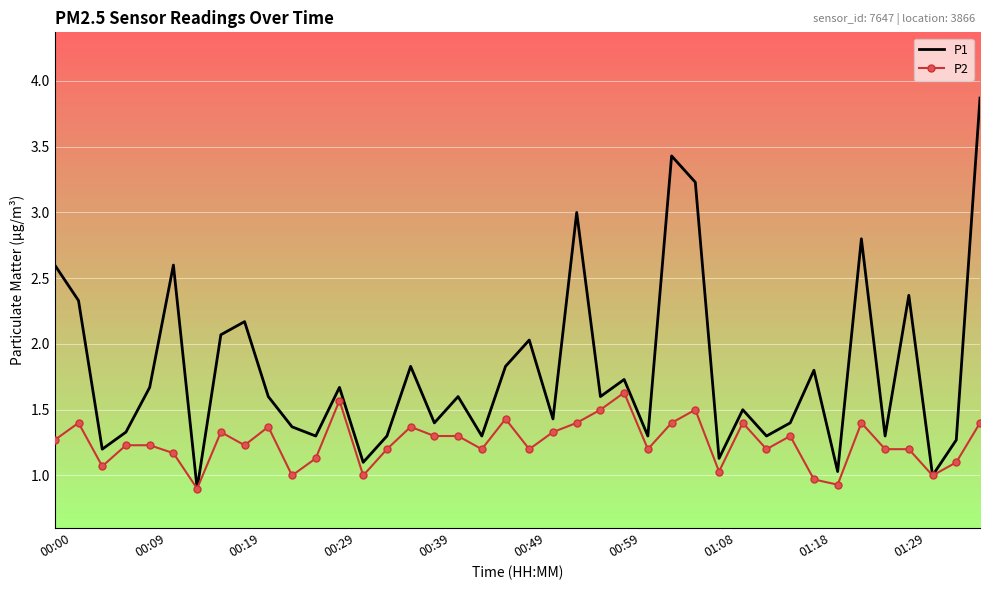

List the series in order of their peak value, highest first.

P1, P2